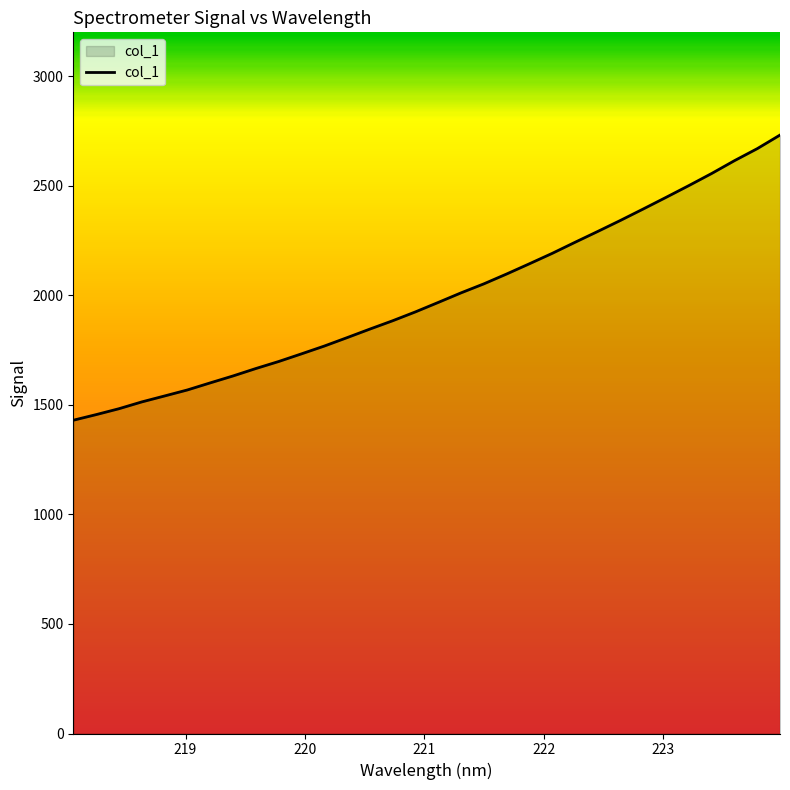

What is the difference between the maximum and minimum values?

1301.5